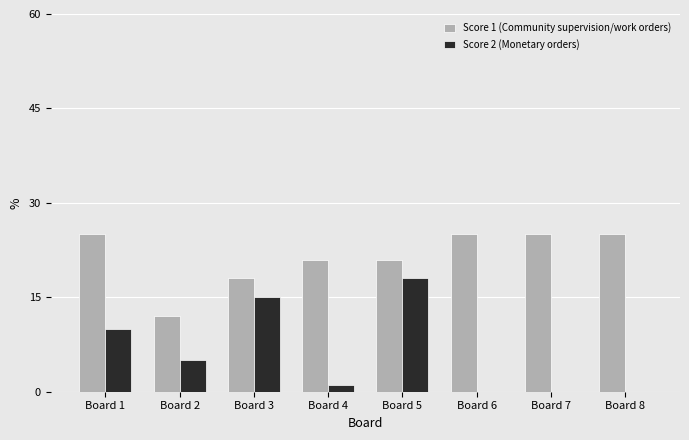

Is the value of Score 1 (Community supervision/work orders) at Board 8 greater than the value of Score 2 (Monetary orders) at Board 7?

Yes